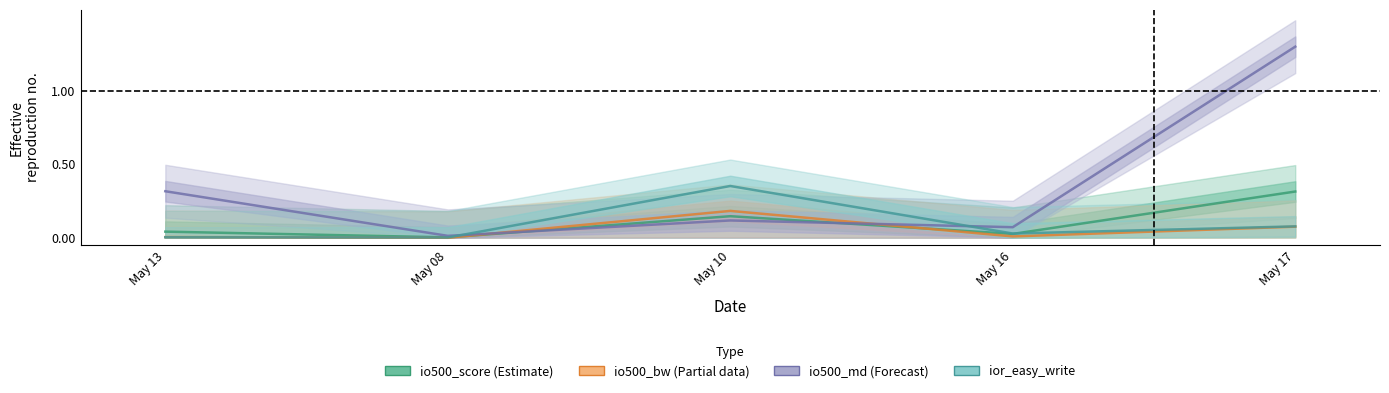

Where do io500_md and io500_score first cross each other?

May 08 and May 10